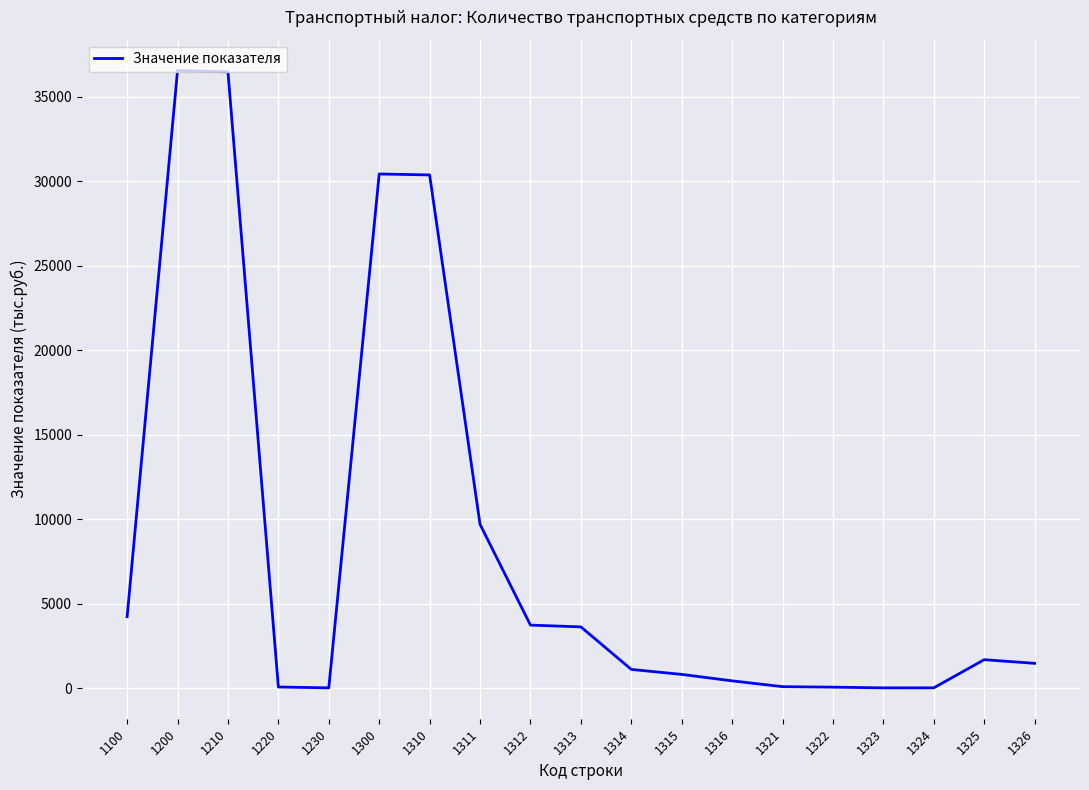

Where is the data nearest to the value 18285?

1311